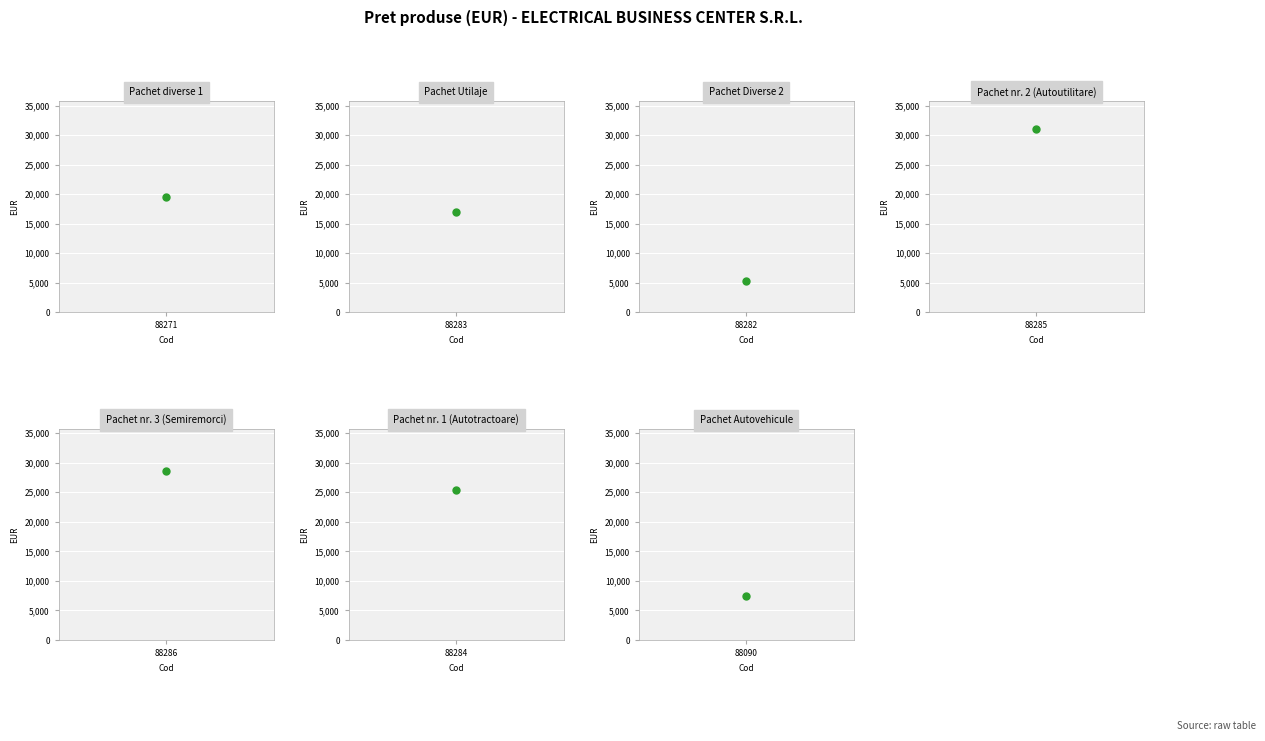

What is the greatest value displayed?

31100.0